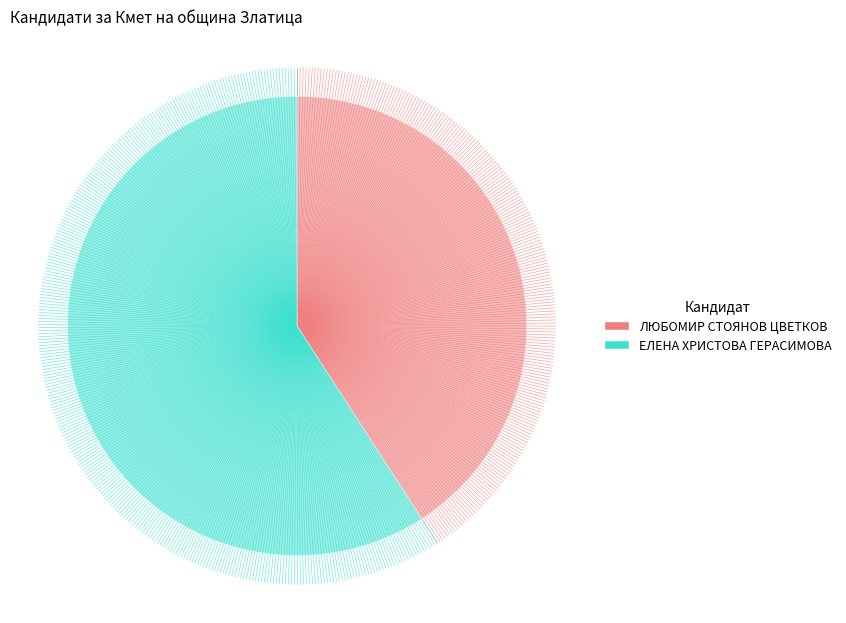

Is the sum of ЕЛЕНА ХРИСТОВА ГЕРАСИМОВА and ЛЮБОМИР СТОЯНОВ ЦВЕТКОВ greater than half?

Yes